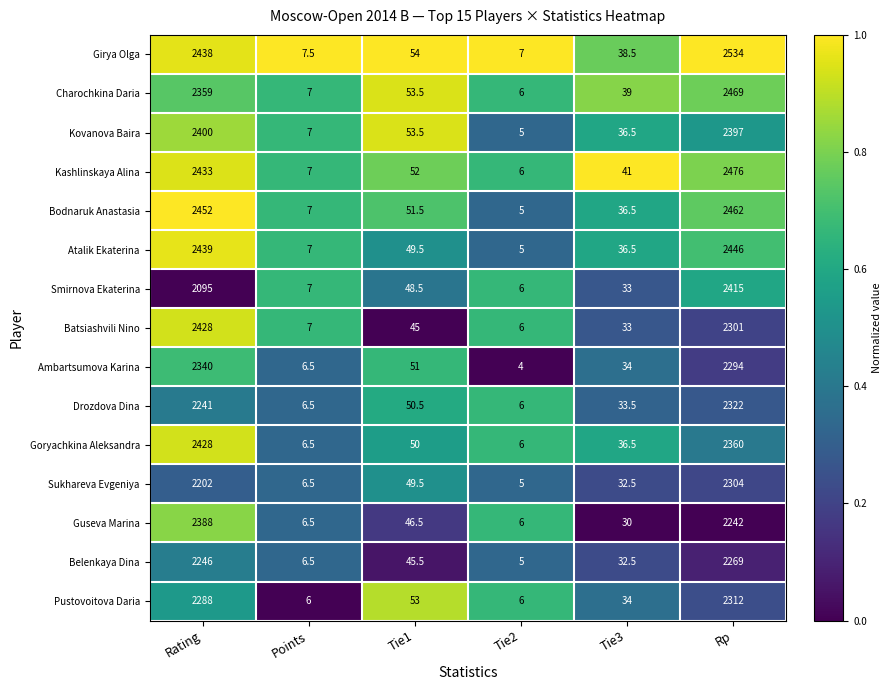

At Rp, list the series in order from smallest to largest.

Guseva Marina, Belenkaya Dina, Ambartsumova Karina, Batsiashvili Nino, Sukhareva Evgeniya, Pustovoitova Daria, Drozdova Dina, Goryachkina Aleksandra, Kovanova Baira, Smirnova Ekaterina, Atalik Ekaterina, Bodnaruk Anastasia, Charochkina Daria, Kashlinskaya Alina, Girya Olga